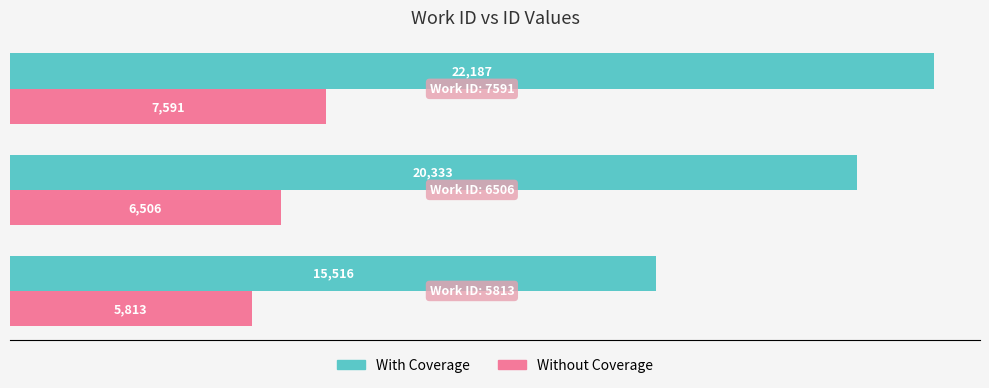

What is the maximum value for With Coverage?

22187